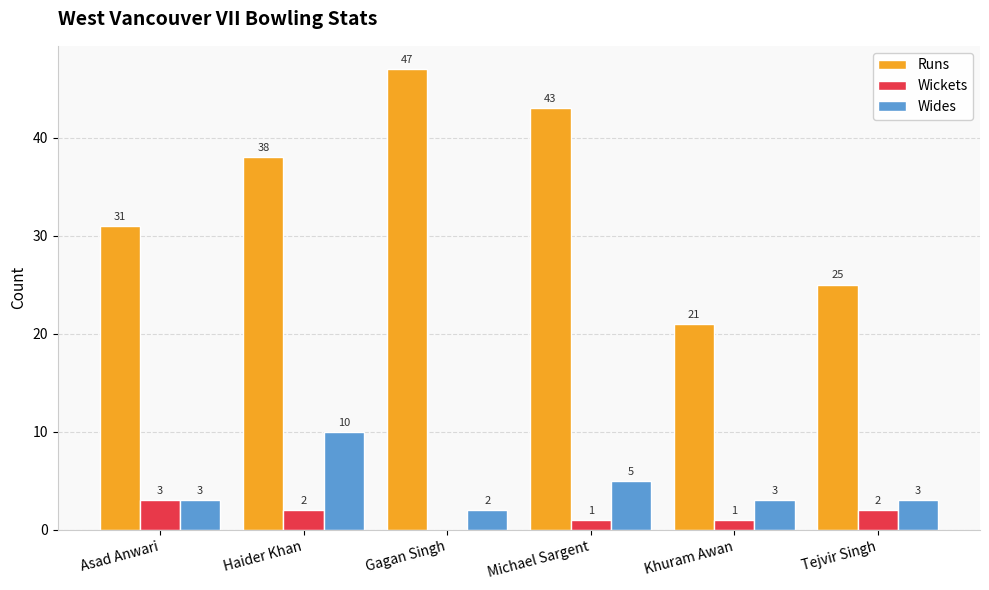

True or false: Wides has a value of 8 at Michael Sargent.

False